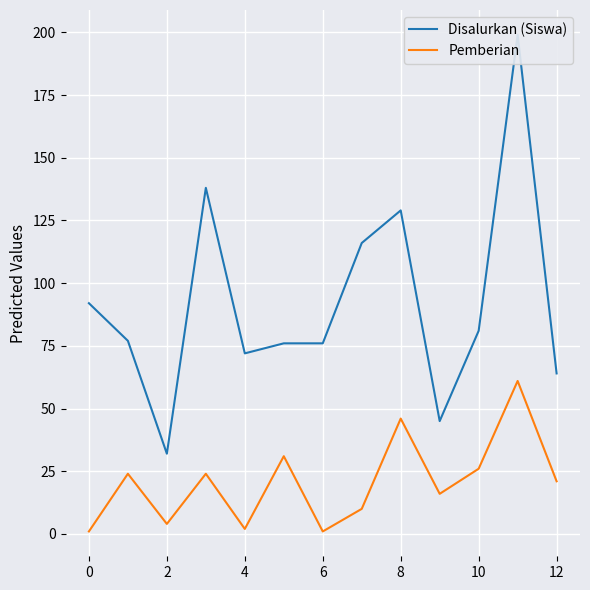

What is the difference between the maximum and minimum values in the Pemberian series?

60